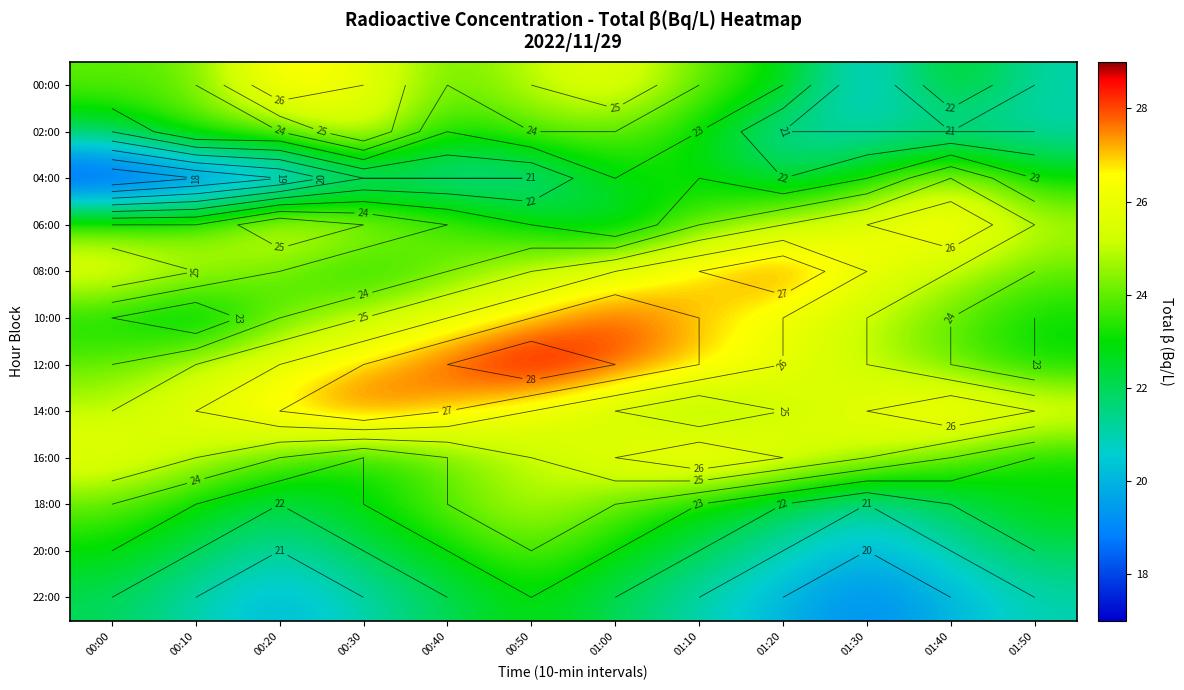

Count the number of data series in this chart.

12